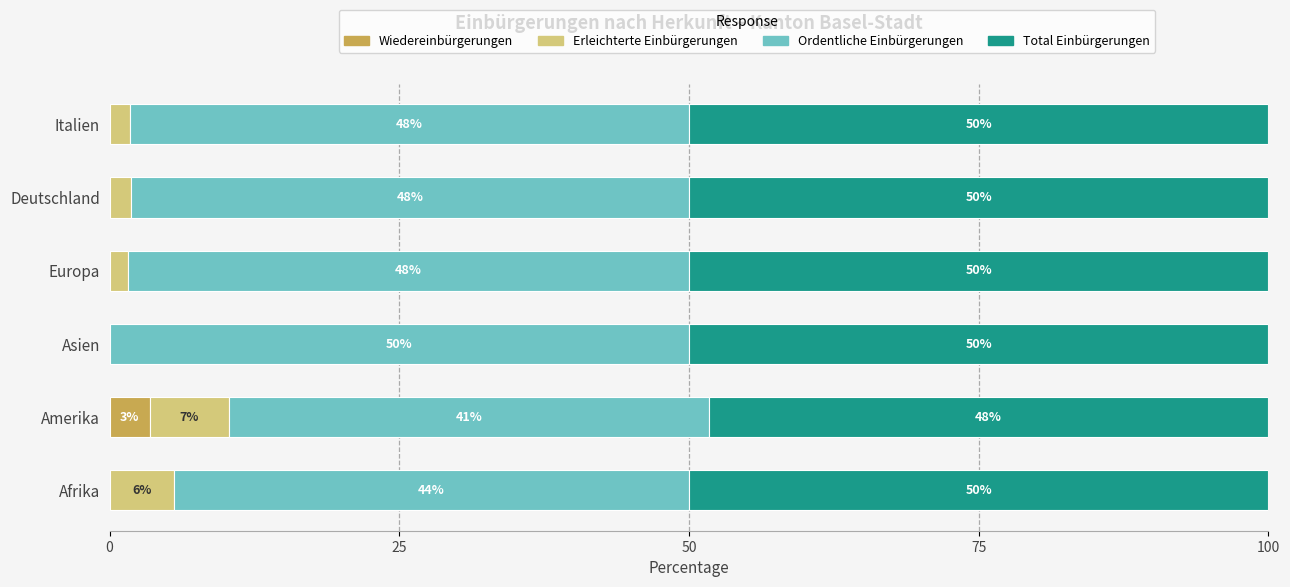

What is the total value across all series at Afrika?

100.0